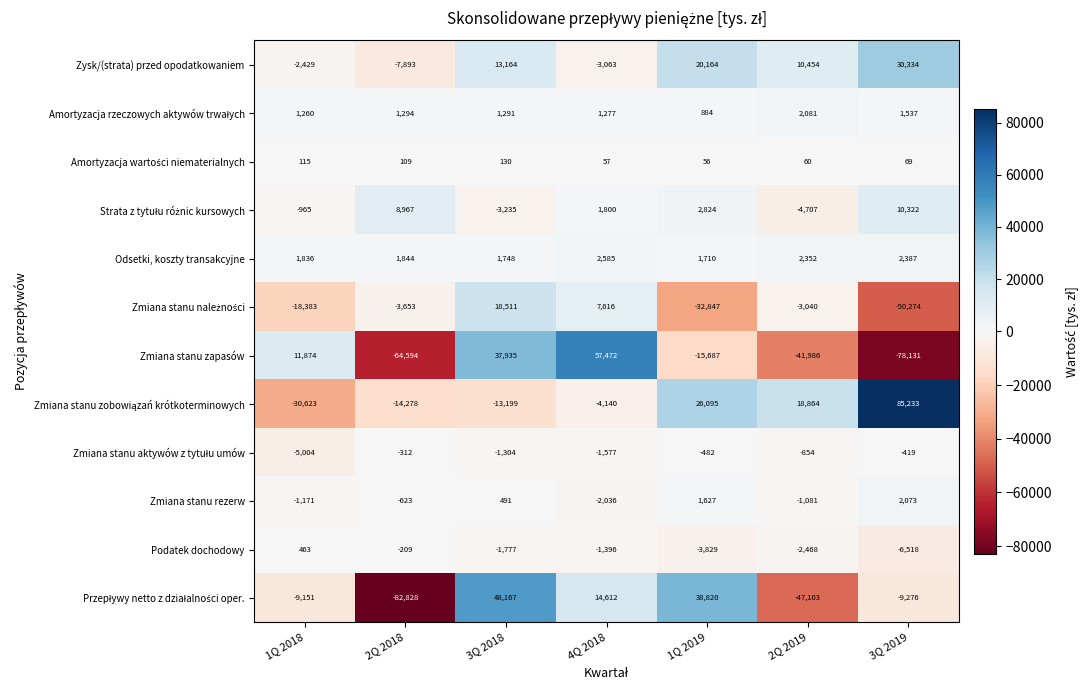

What is the difference between the Odsetki, koszty transakcyjne values at 4Q 2018 and 3Q 2018?

837